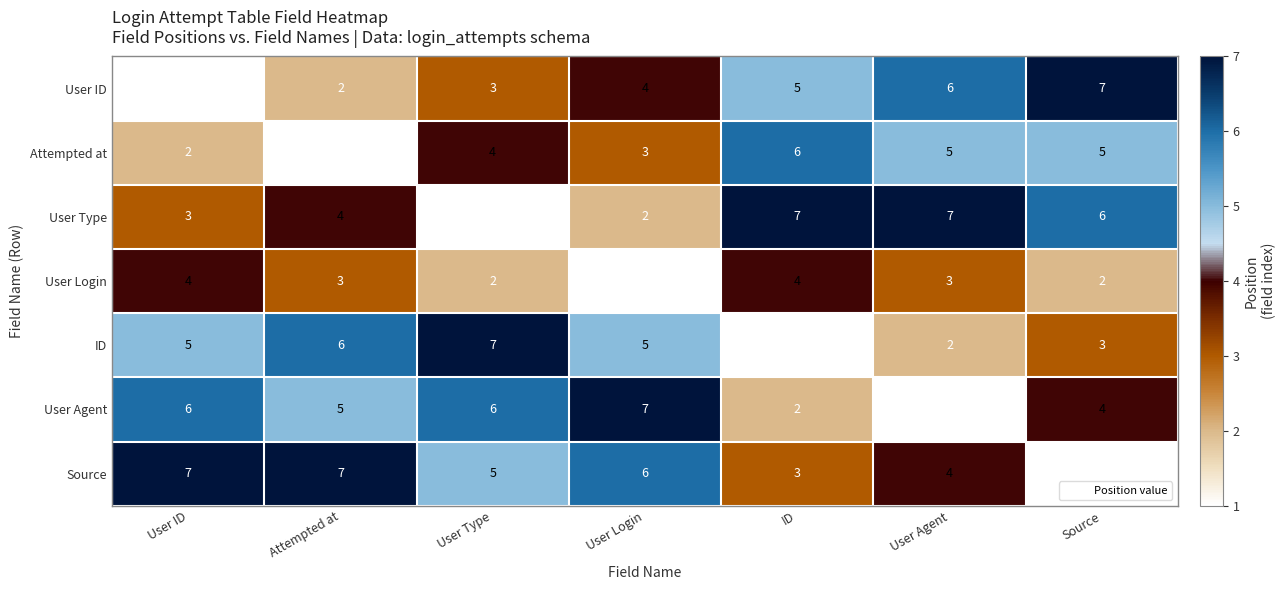

What is the difference between the maximum and minimum values in the Source series?

6